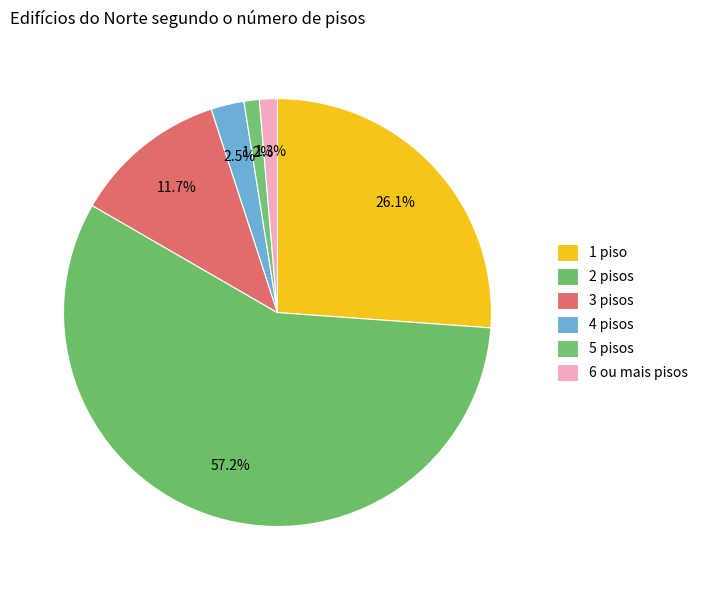

To the nearest percent, what is the difference between the largest and smallest slice percentages?

56%